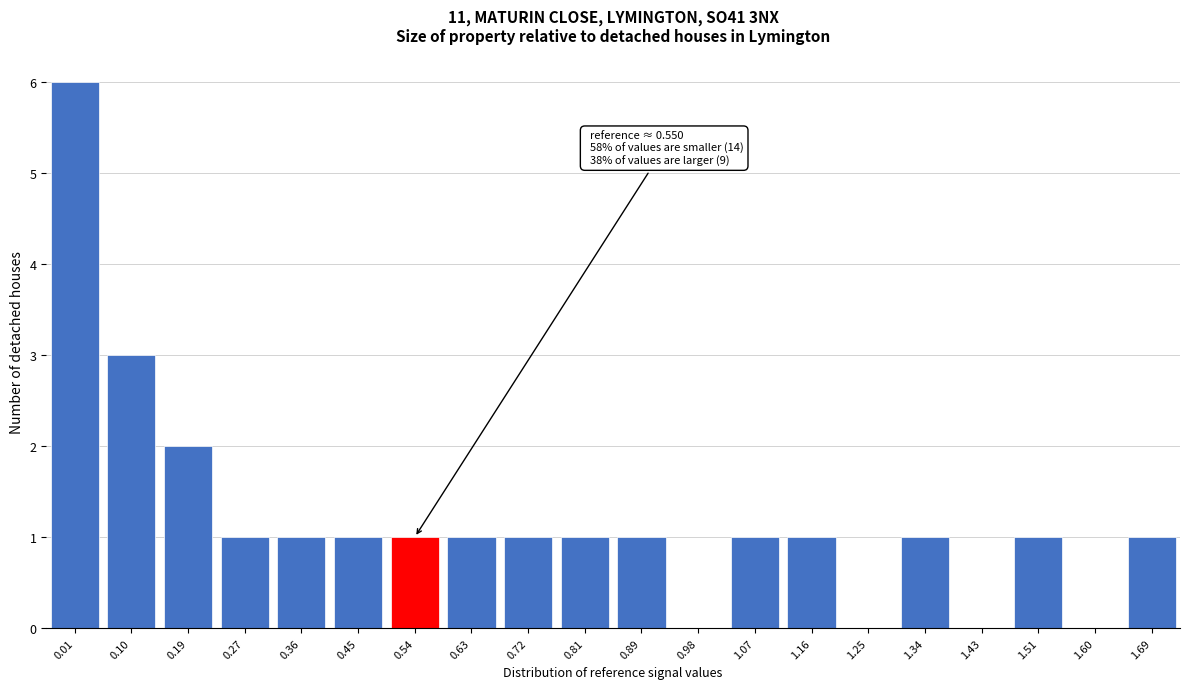

Reading left to right, list all the values displayed in this chart.

0.01=6	0.10=3	0.19=2	0.27=1	0.36=1	0.45=1	0.54=1	0.63=1	0.72=1	0.81=1	0.89=1	0.98=0	1.07=1	1.16=1	1.25=0	1.34=1	1.43=0	1.51=1	1.60=0	1.69=1